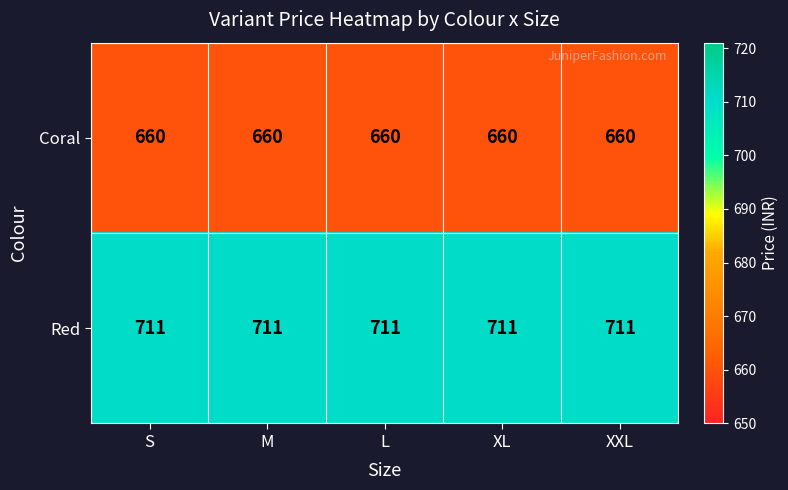

What is the approximate value of Coral at L?

660